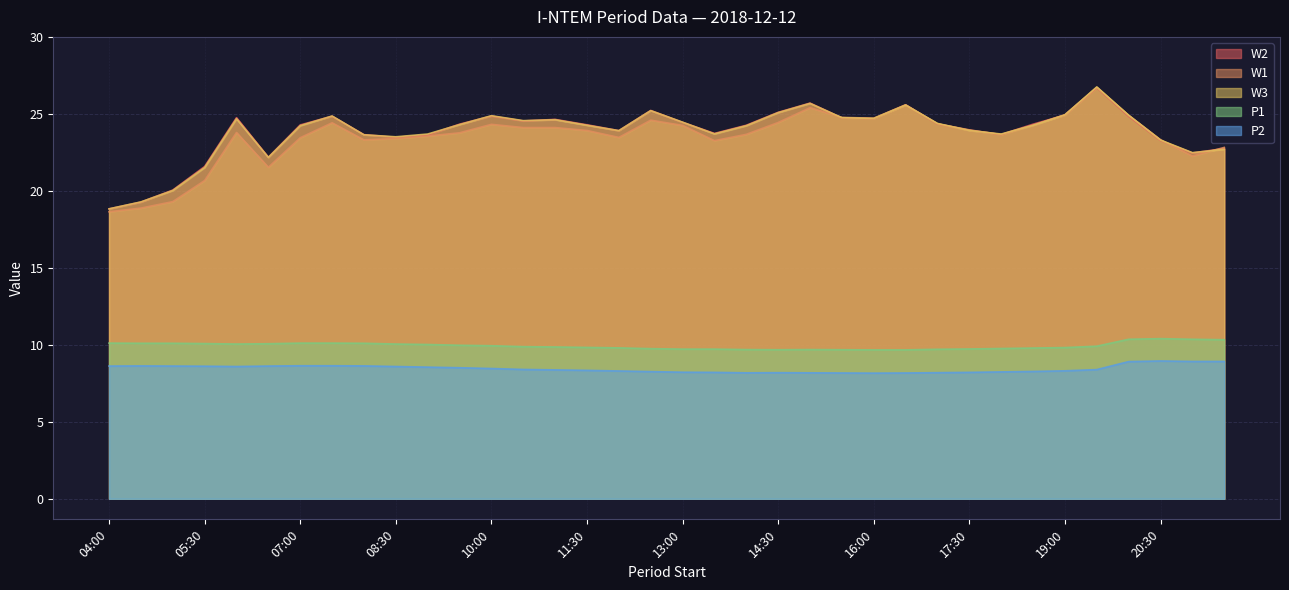

How many lines are shown in the chart?

5